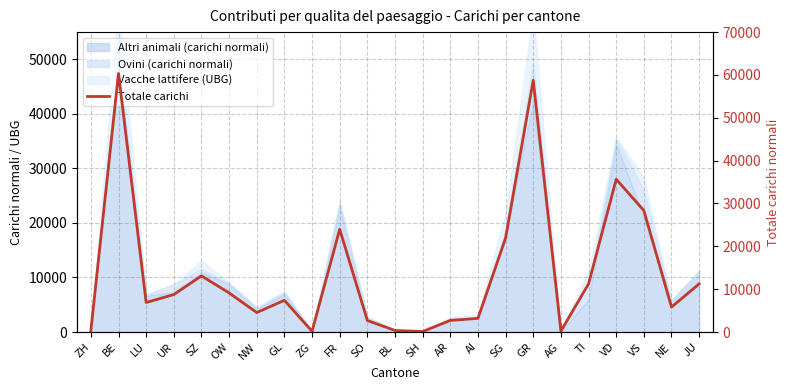

Reading left to right, extract all data points from this chart.

330	60346	6888	8745	13108	9127	4540	7400	168	23988	2686	357	116	2709	3193	21935	58751	219	11232	35653	28371	5821	11238